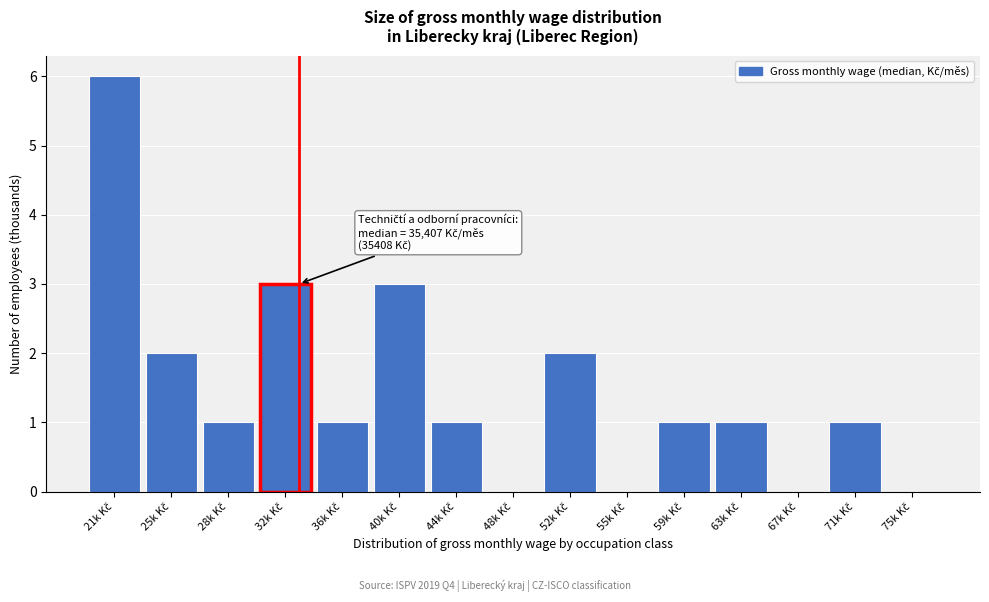

What is the sum of all values?

22